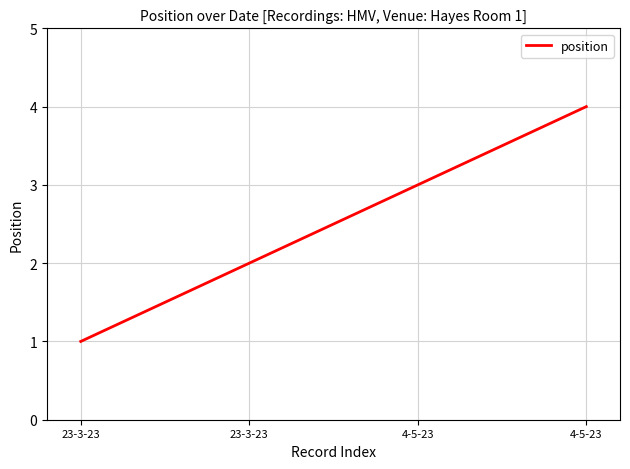

Reading left to right, transcribe all the data shown in this chart.

23-3-23=1	23-3-23=2	4-5-23=3	4-5-23=4